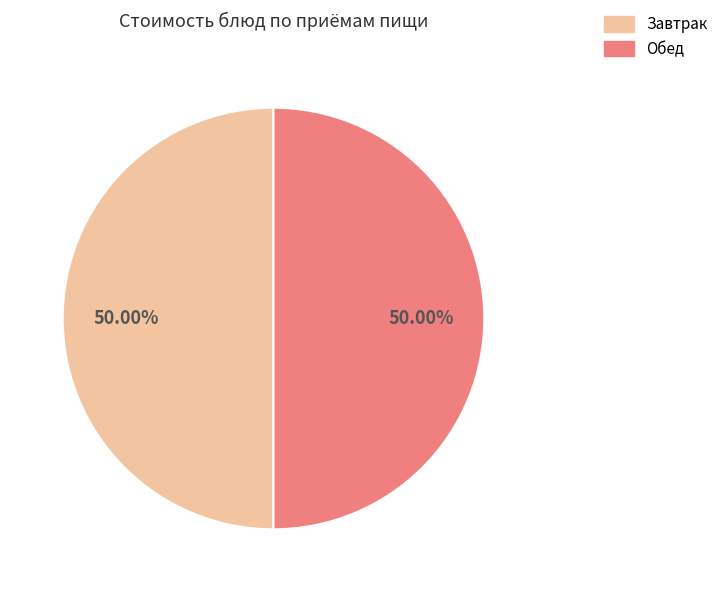

What is the ratio of the value at Обед to the value at Завтрак?

1.0